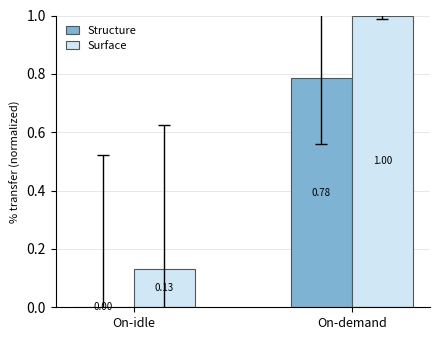

Count the Structure values in the range 0 to 1.

2